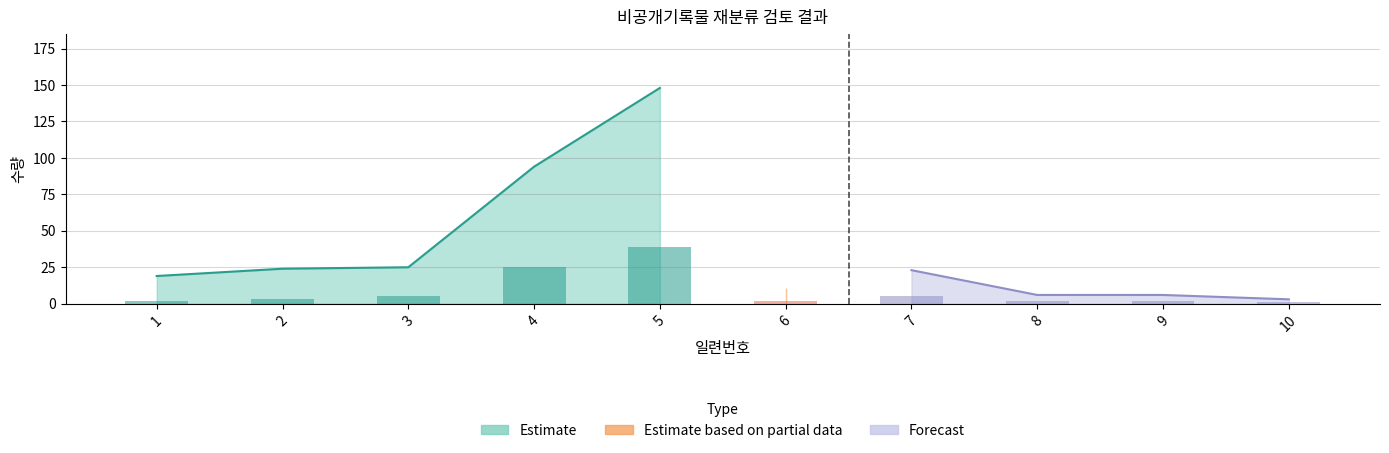

What is the change in value from 2 to 8?

-1